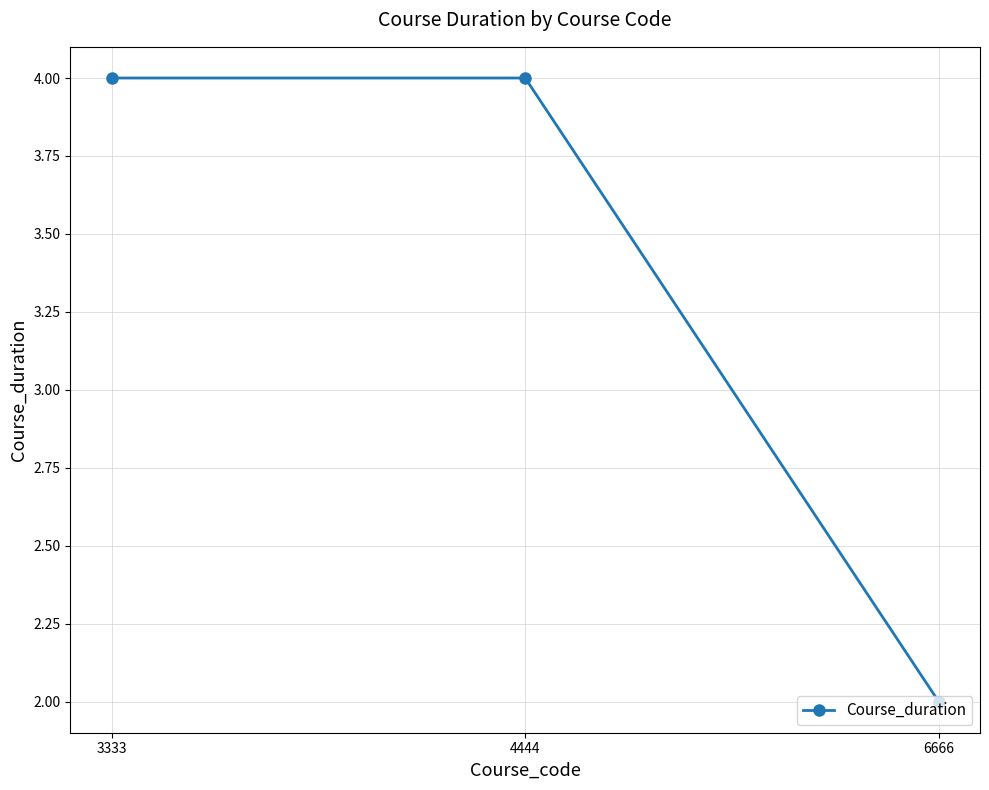

What is the value of the 3rd point from the left?

2